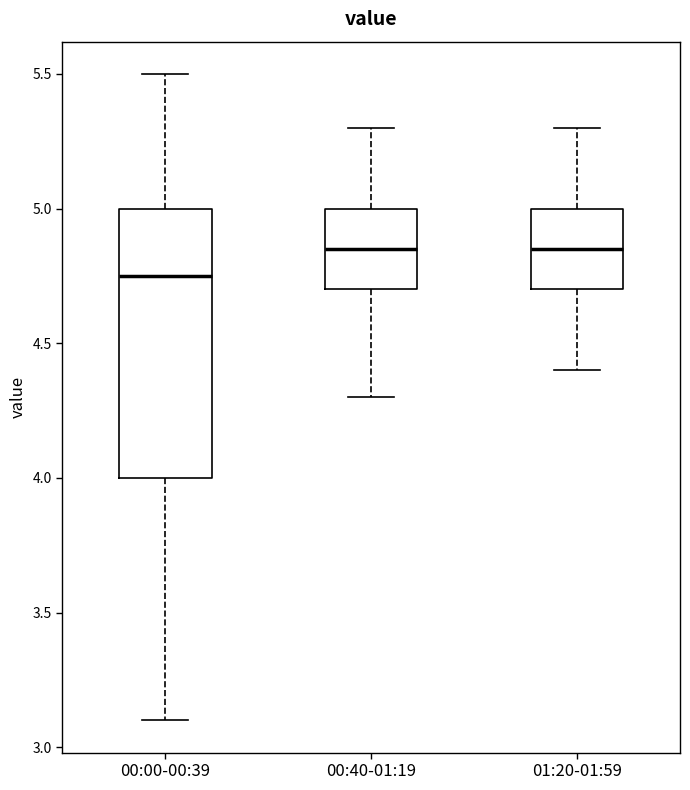

Which box is the tallest, from its lower edge to its upper edge?

00:00-00:39